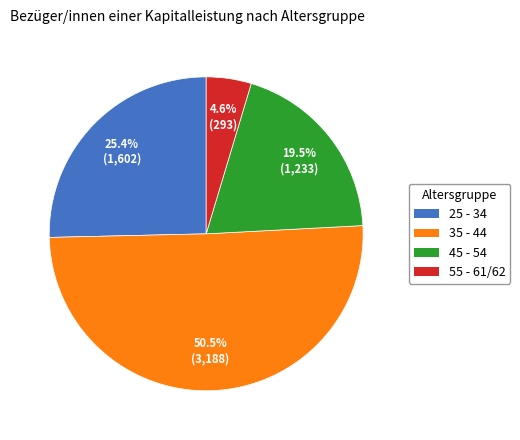

Which category accounts for the majority?

35 - 44